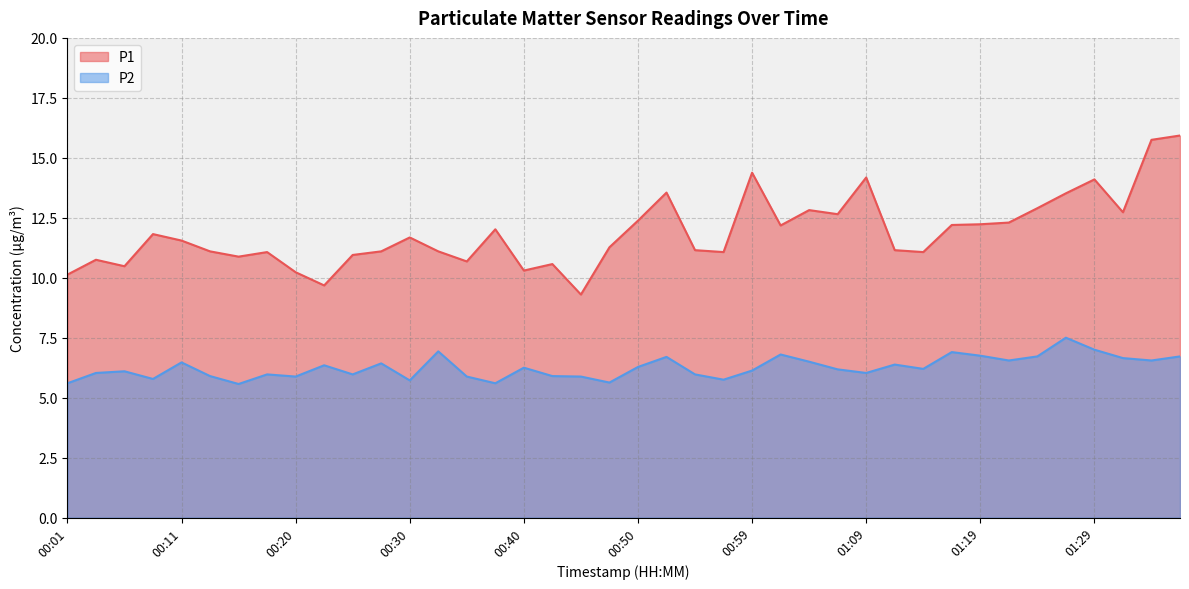

Rank the series at 01:12 from lowest to highest value.

P2, P1